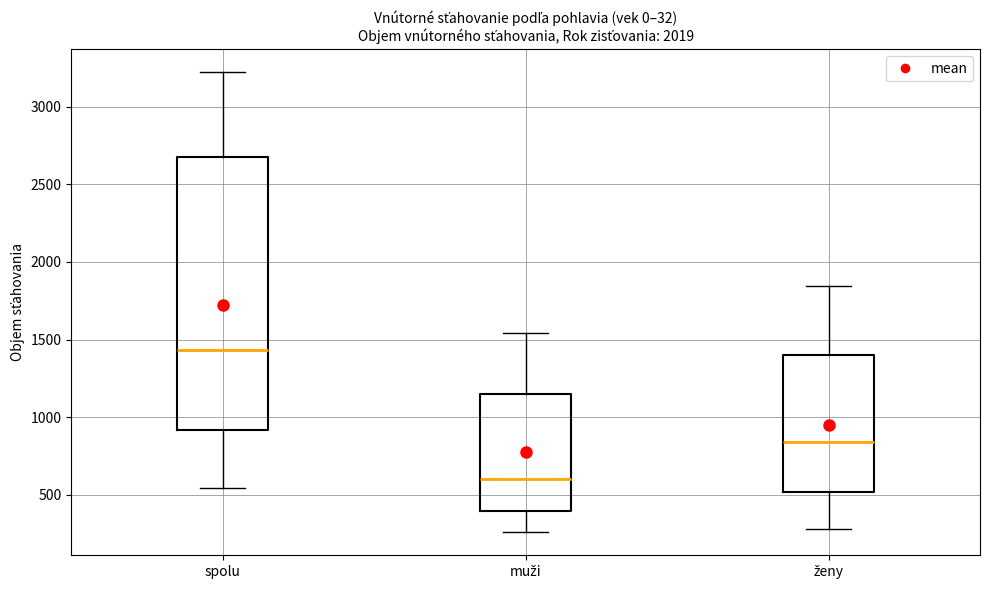

Where is the lower edge of the box for ženy on the y-axis? The values are not printed on the chart, so give them approximately, as read against the axis.

500